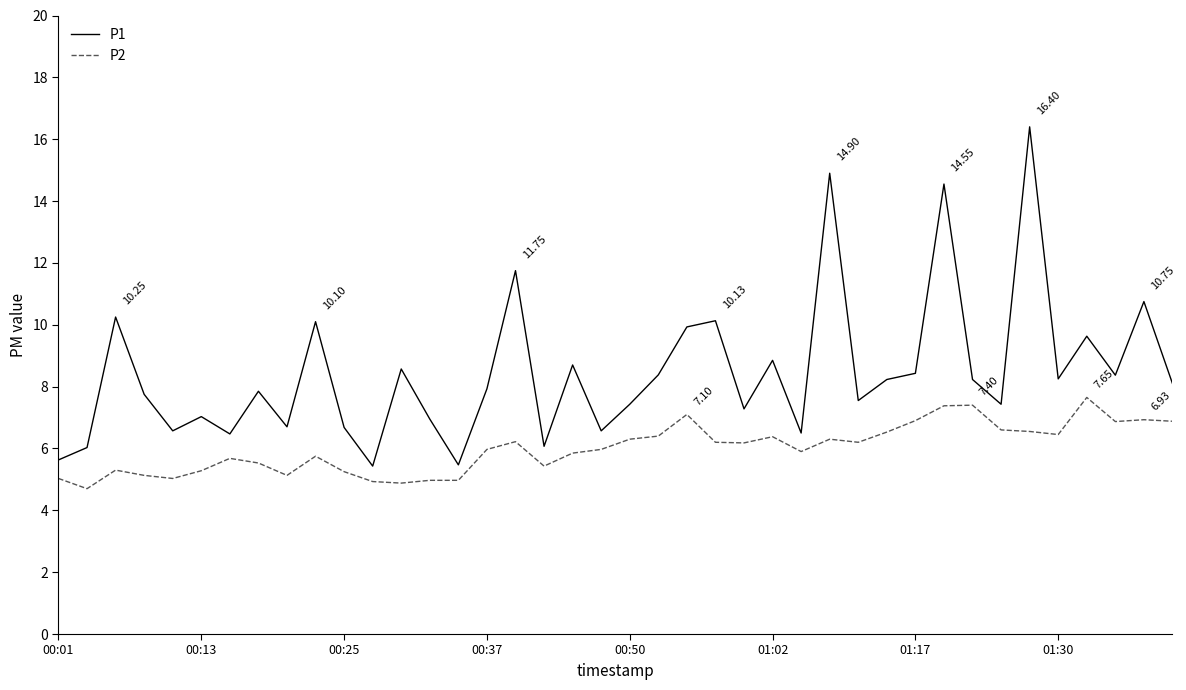

Which series has the largest total across all categories?

P1